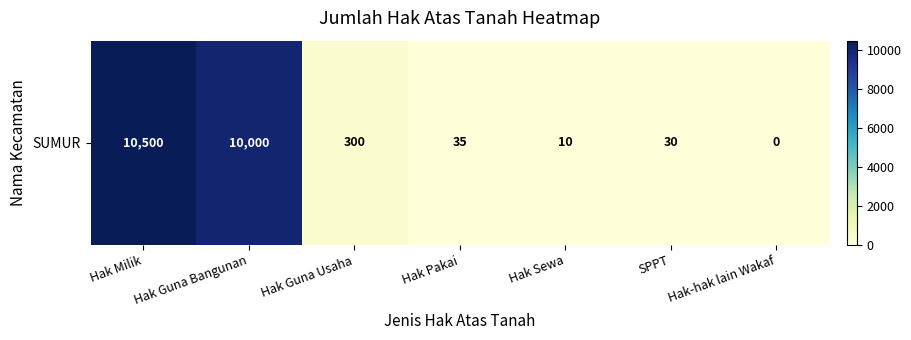

What is the change in value from Hak Sewa to Hak-hak lain Wakaf?

-10